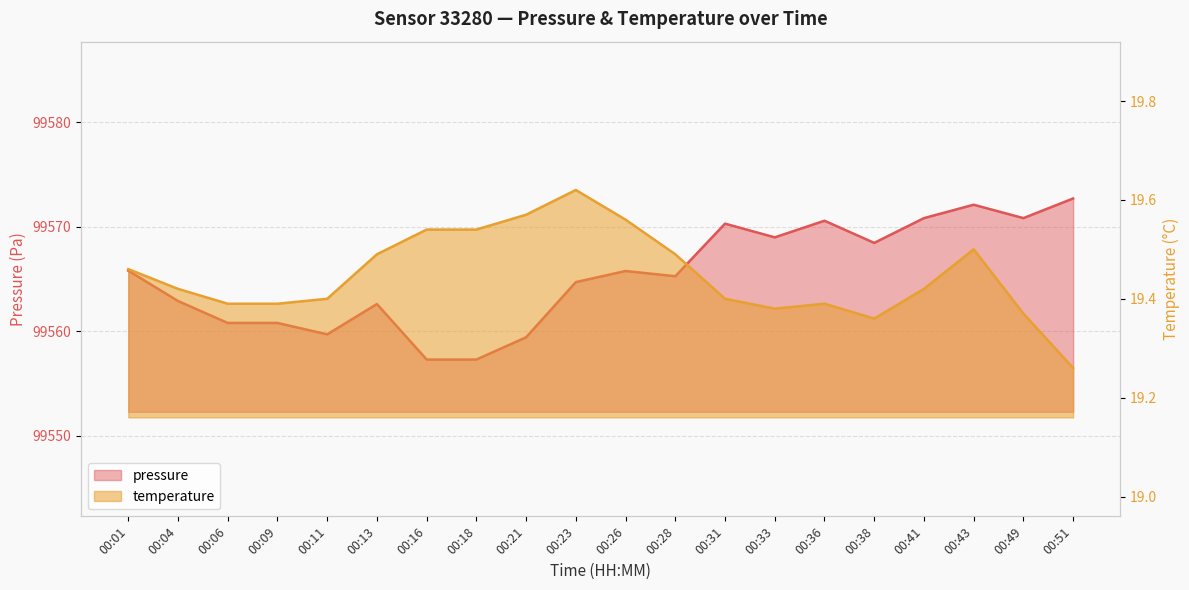

Reading right to left, extract all data points from this chart.

pressure: 00:51=99572.7	00:49=99570.8	00:43=99572.1	00:41=99570.8	00:38=99568.4	00:36=99570.6	00:33=99569.0	00:31=99570.3	00:28=99565.2	00:26=99565.8	00:23=99564.7	00:21=99559.4	00:18=99557.3	00:16=99557.3	00:13=99562.6	00:11=99559.7	00:09=99560.8	00:06=99560.8	00:04=99562.9	00:01=99565.8
temperature: 00:51=19.3	00:49=19.4	00:43=19.5	00:41=19.4	00:38=19.4	00:36=19.4	00:33=19.4	00:31=19.4	00:28=19.5	00:26=19.6	00:23=19.6	00:21=19.6	00:18=19.5	00:16=19.5	00:13=19.5	00:11=19.4	00:09=19.4	00:06=19.4	00:04=19.4	00:01=19.5